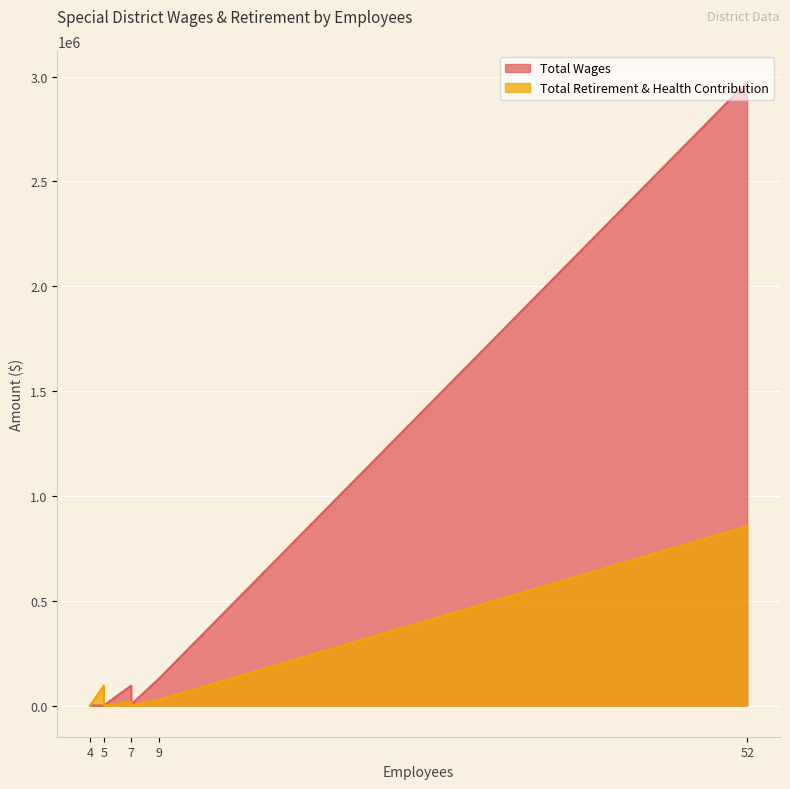

Reading left to right, transcribe all the data shown in this chart.

Total Wages: 52=2973343	9=126426	7=95165	7=57738	7=5475	5=0	5=0	5=0	5=0	5=0	5=0	5=0	4=0
Total Retirement & Health Contribution: 52=855508	9=27374	7=17148	7=0	7=0	5=96000	5=0	5=0	5=0	5=0	5=0	5=0	4=0